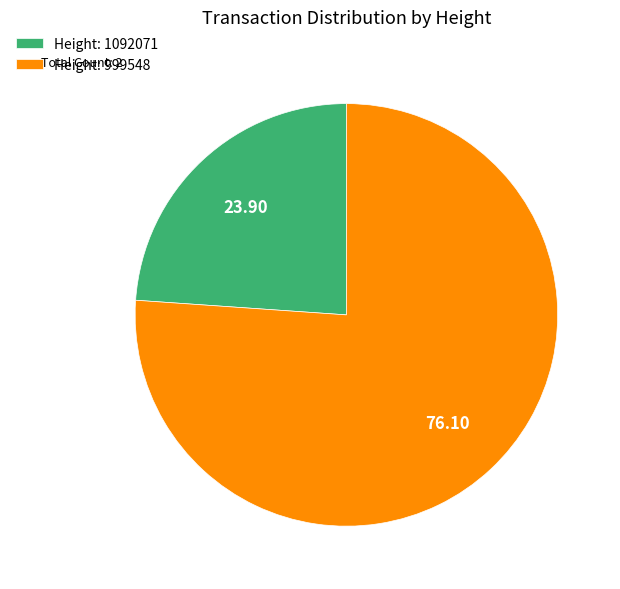

What is the ratio of the value at Height: 999548 to the value at Height: 1092071?

3.2